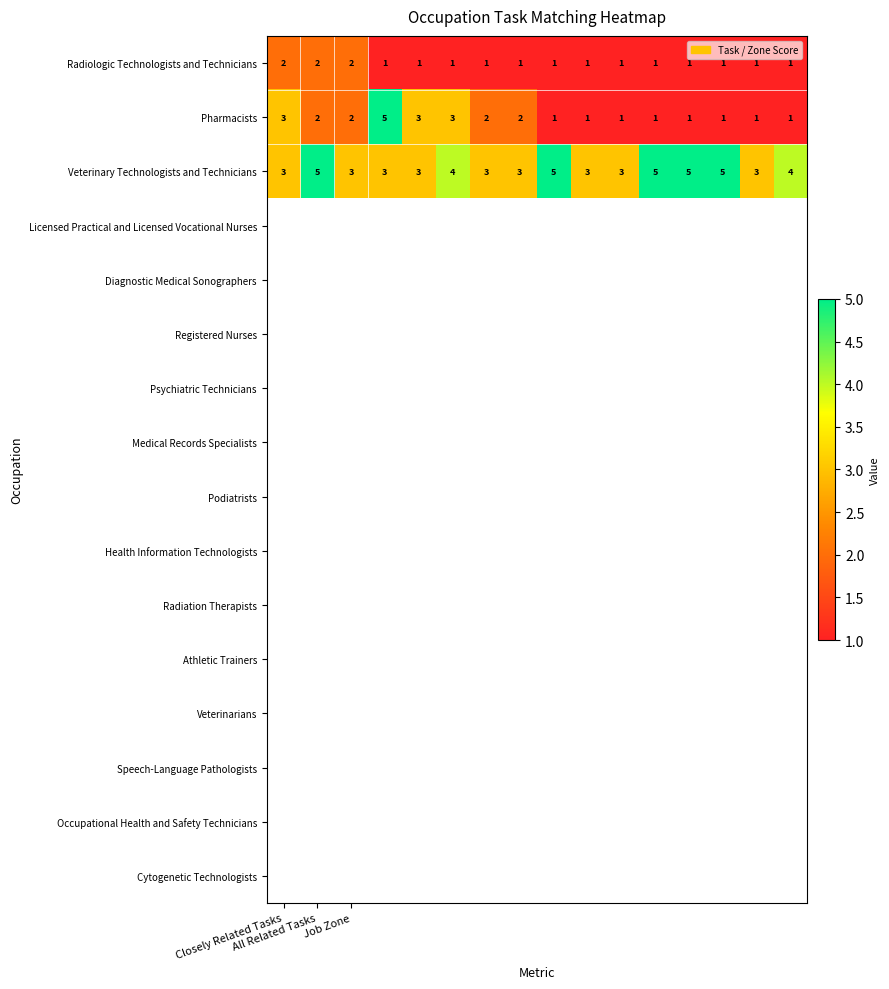

Count the Pharmacists values in the range 1 to 3.

15